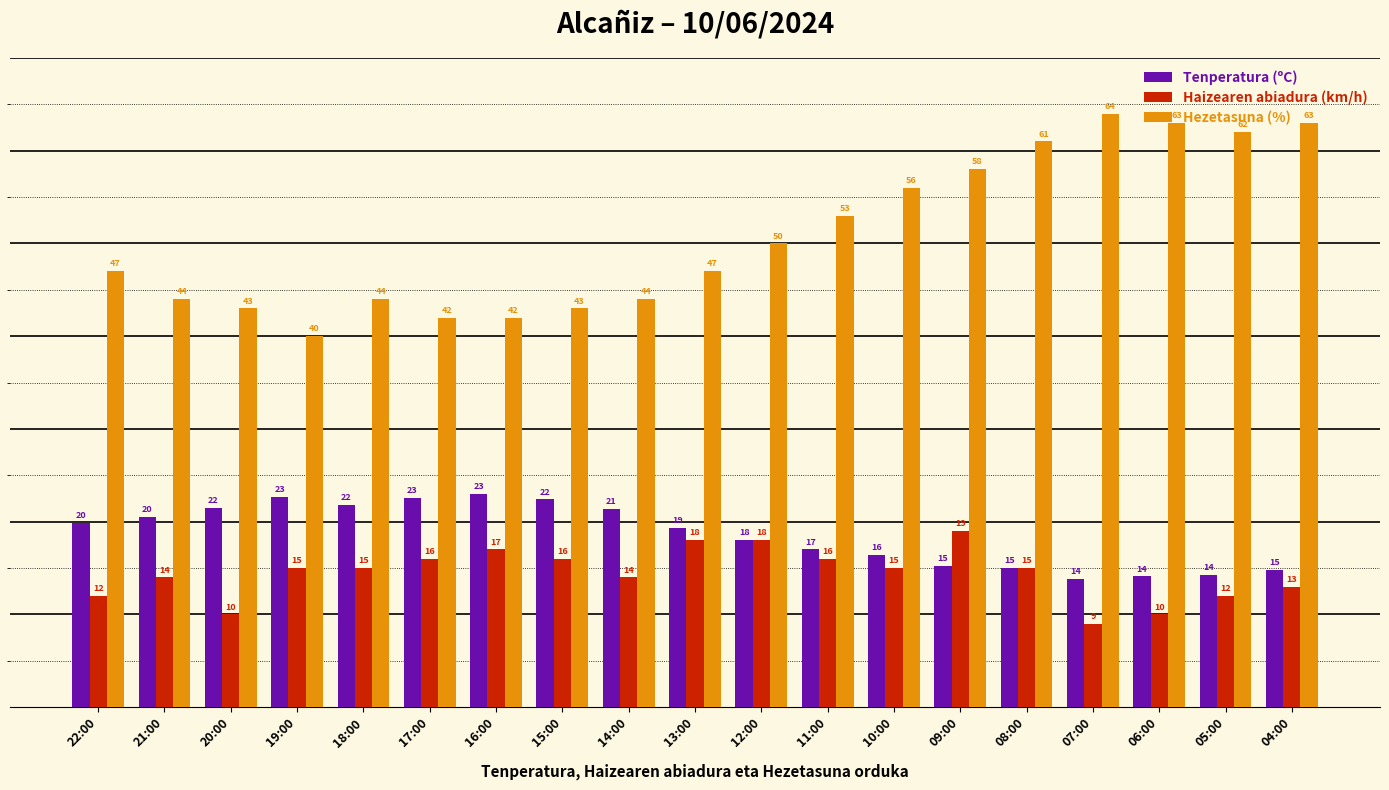

What is the average value of the Haizearen abiadura (km/h) series?

14.4